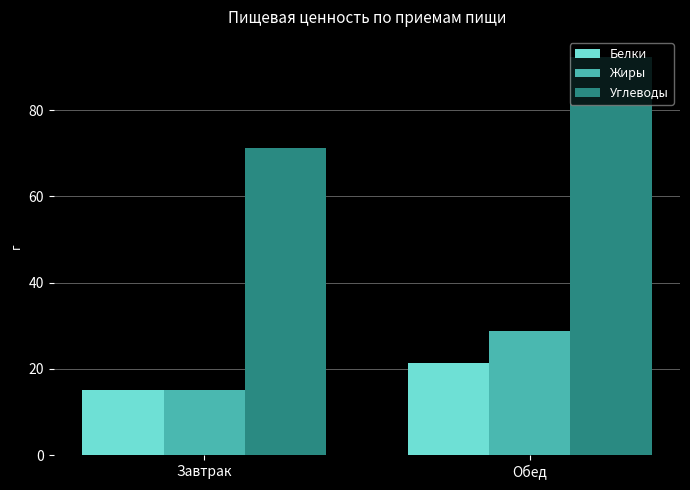

What is the difference between the Жиры values at Обед and Завтрак?

13.7